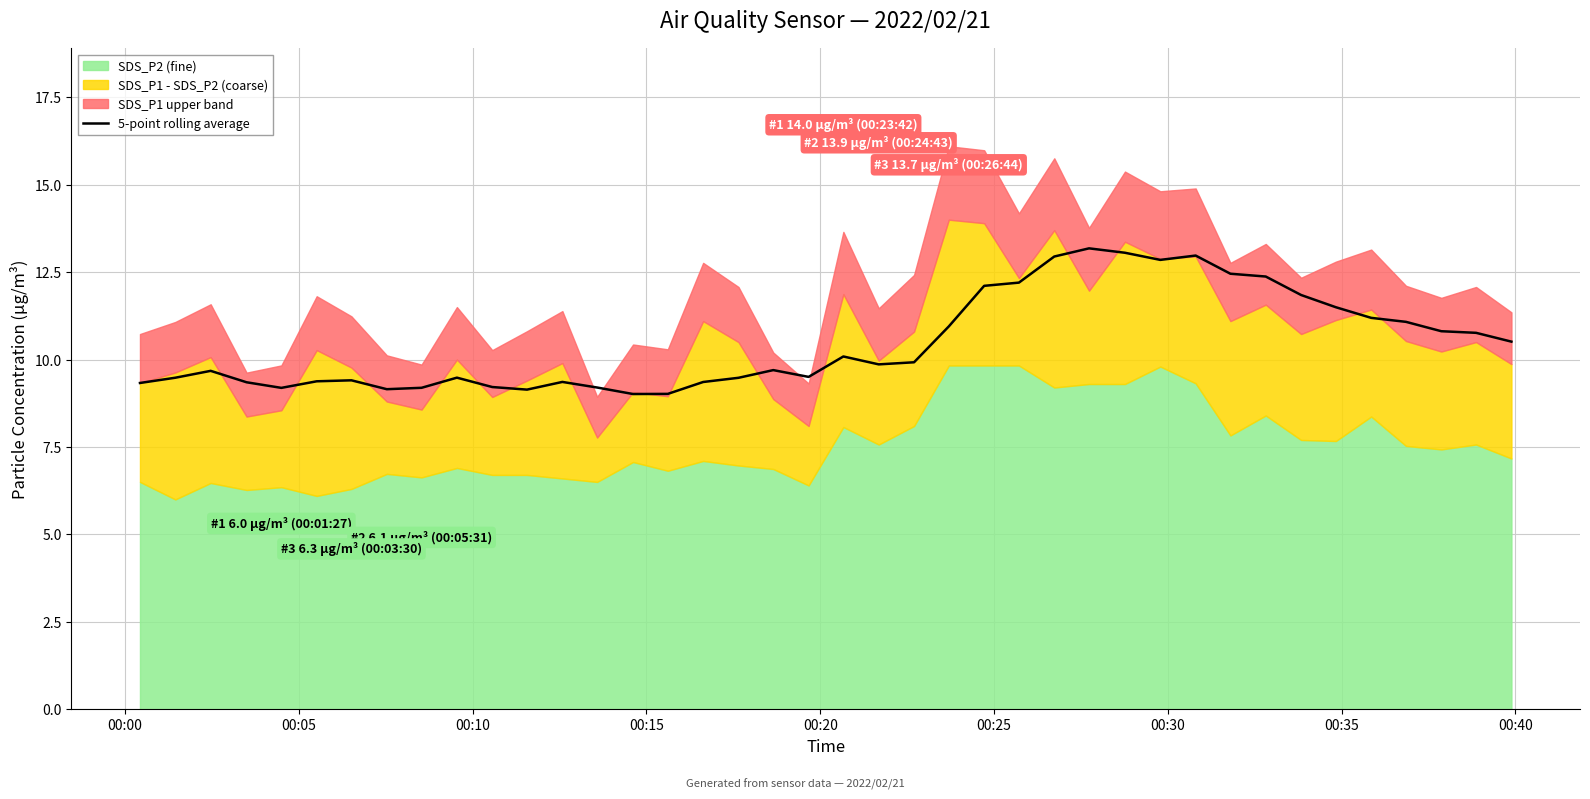

What is the maximum value for 5-point rolling average?

13.2